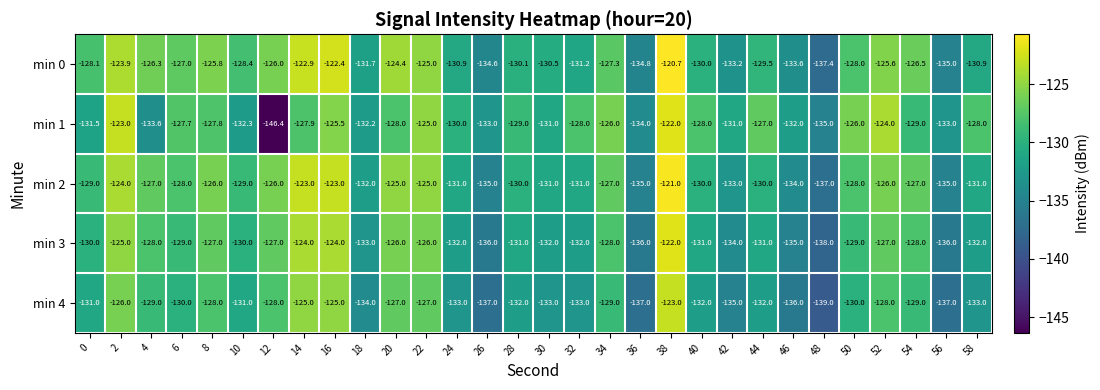

Is it true that min 3 equals -35.5 at 18?

False